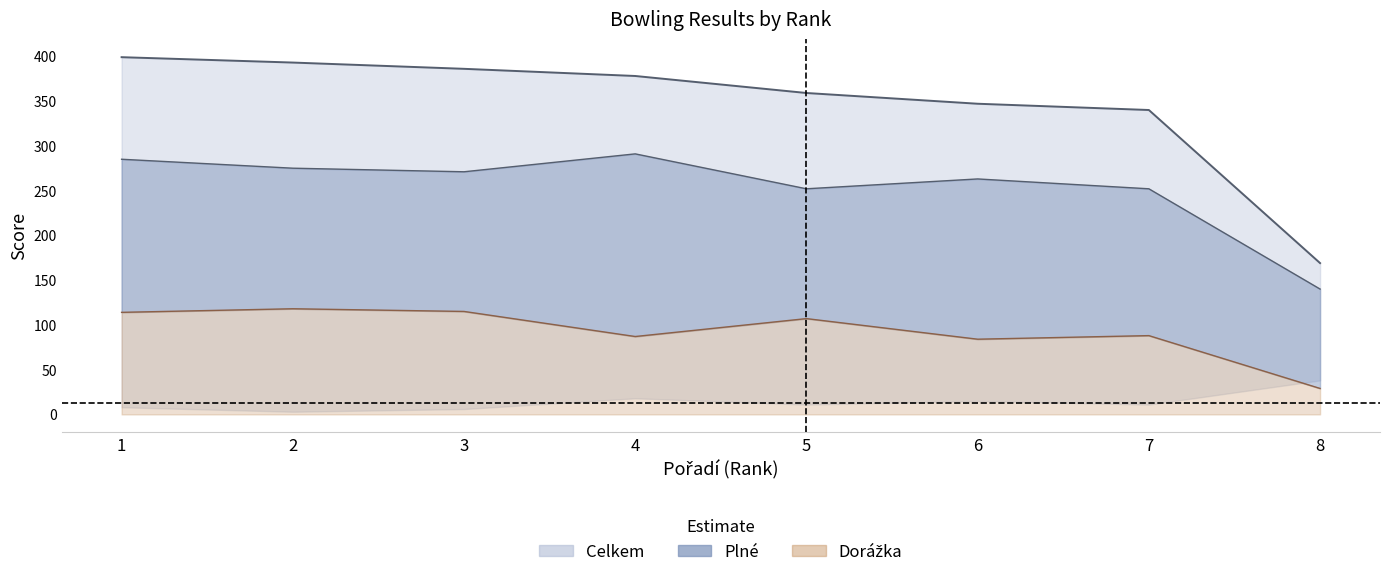

What is the highest value of the Celkem series?

399